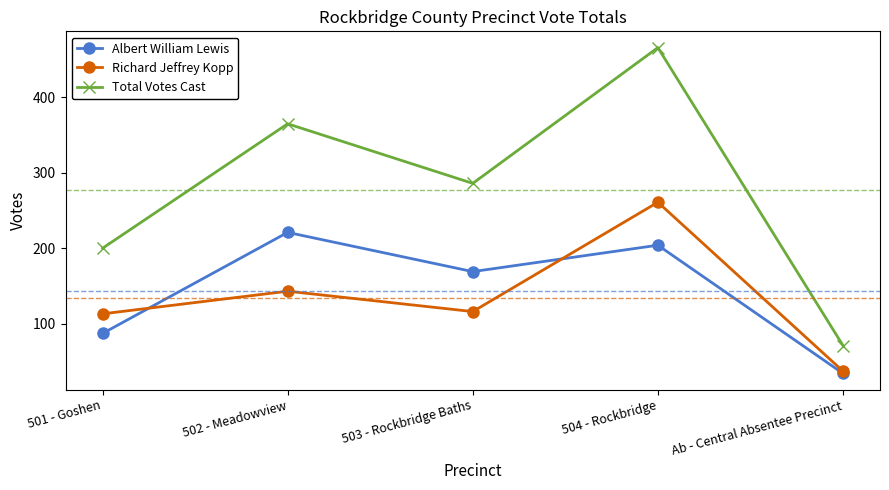

What position from the right is 503 - Rockbridge Baths?

3